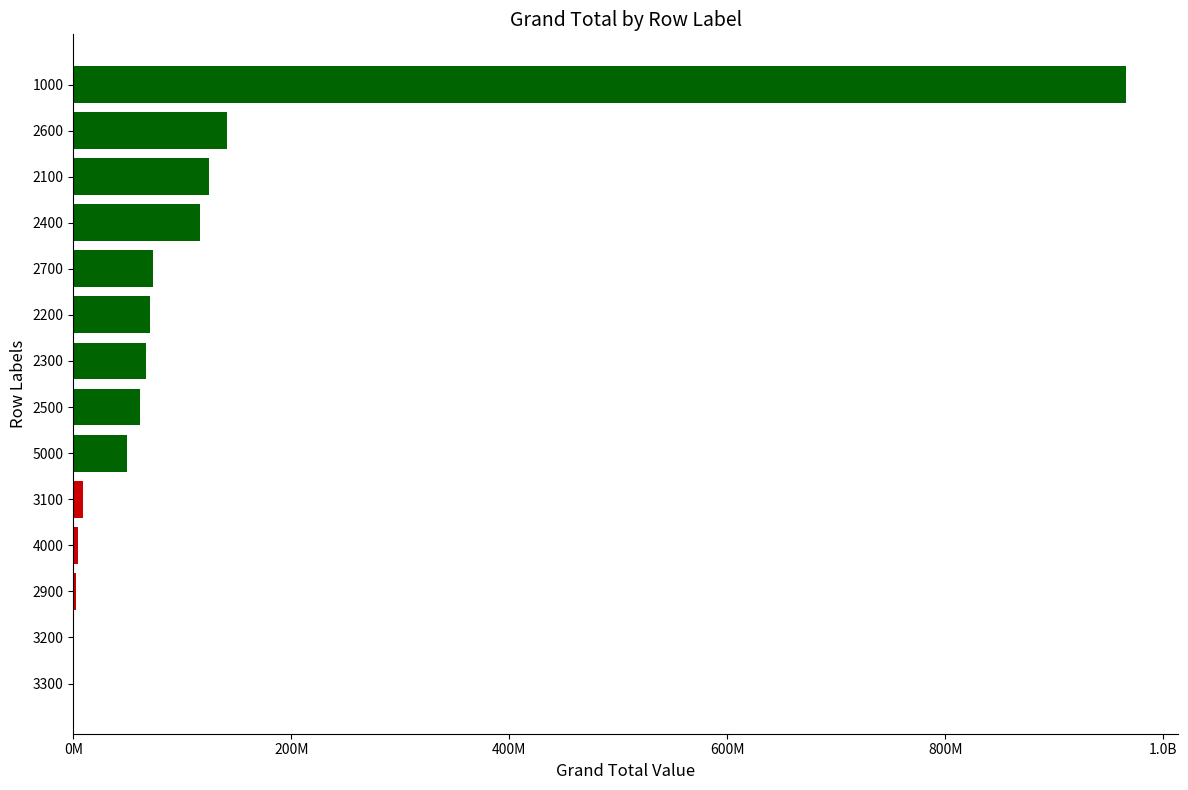

Does the chart contain stacked bars?

No